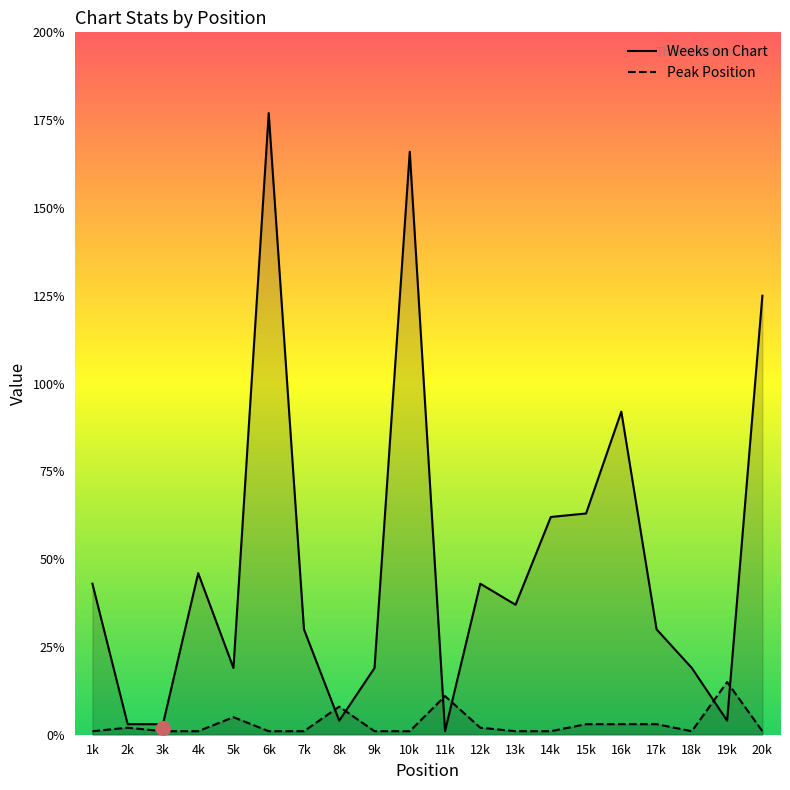

Reading right to left, what are all the values shown in this chart?

Weeks on Chart: 20k=125	19k=4	18k=19	17k=30	16k=92	15k=63	14k=62	13k=37	12k=43	11k=1	10k=166	9k=19	8k=4	7k=30	6k=177	5k=19	4k=46	3k=3	2k=3	1k=43
Peak Position: 20k=1	19k=15	18k=1	17k=3	16k=3	15k=3	14k=1	13k=1	12k=2	11k=11	10k=1	9k=1	8k=8	7k=1	6k=1	5k=5	4k=1	3k=1	2k=2	1k=1